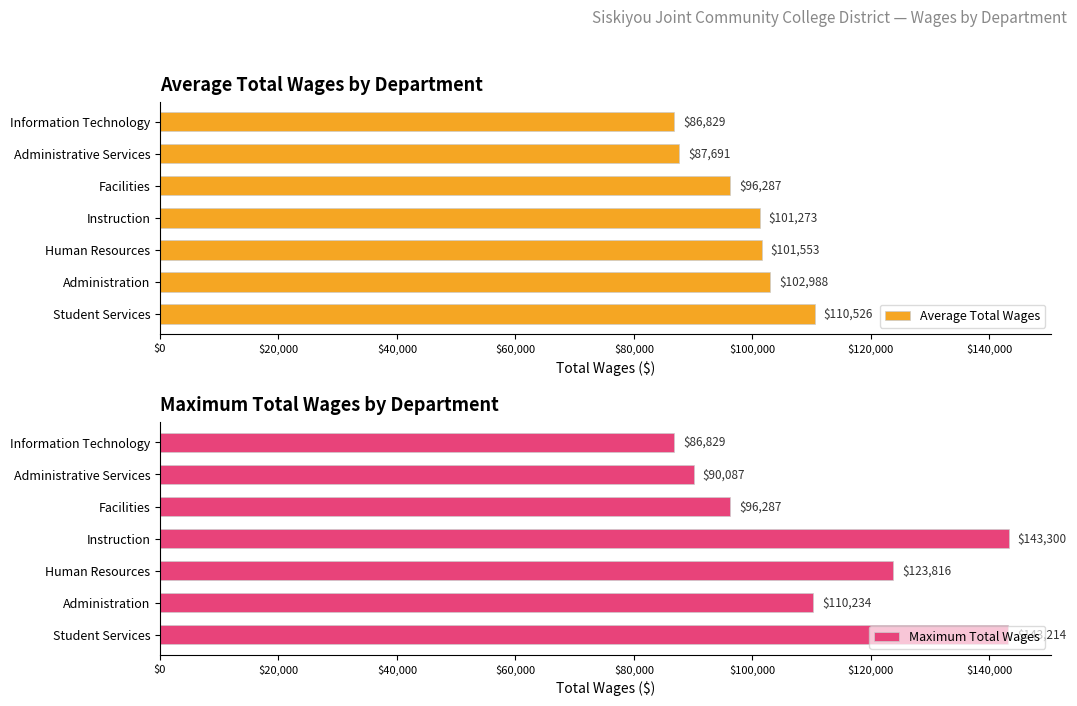

What is the approximate value of Average Total Wages at Facilities?

96287.0